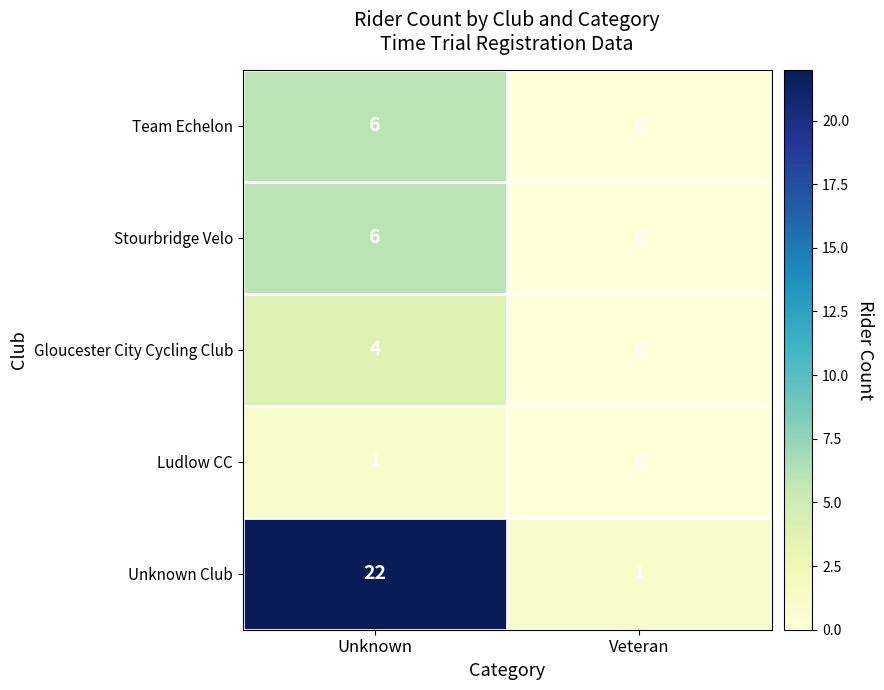

What is the greatest value displayed?

22